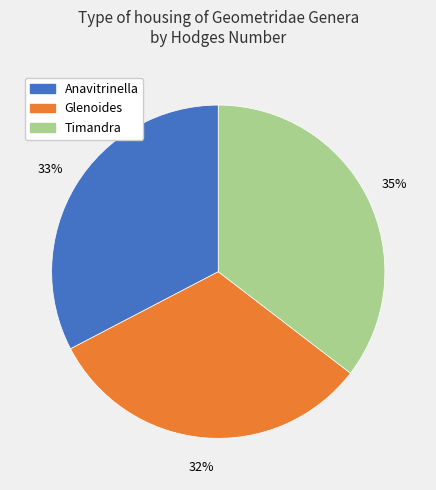

Which slice is the smallest?

Glenoides